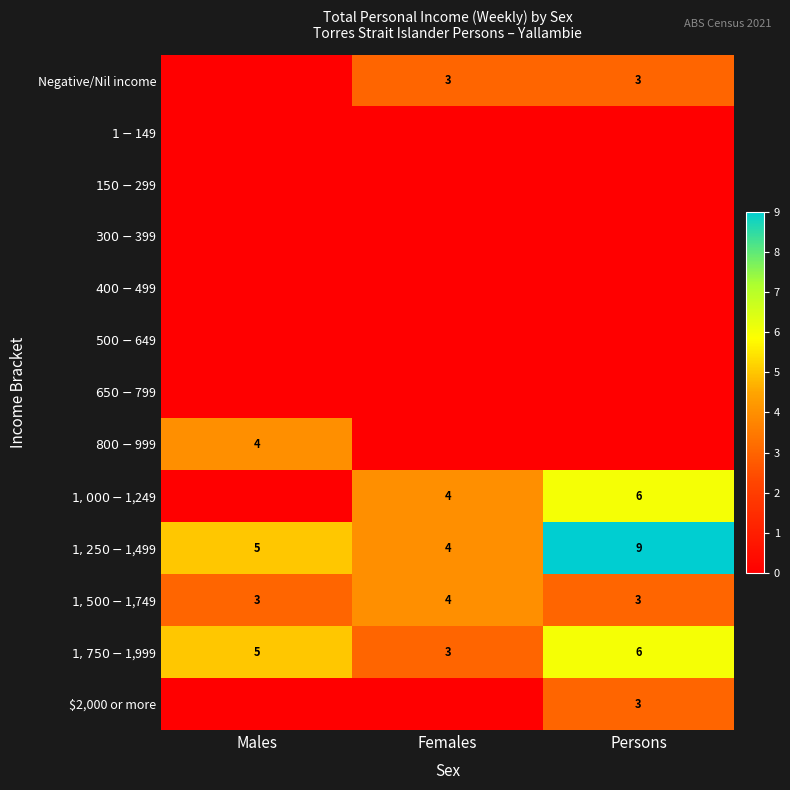

How many data points does each series have?

3